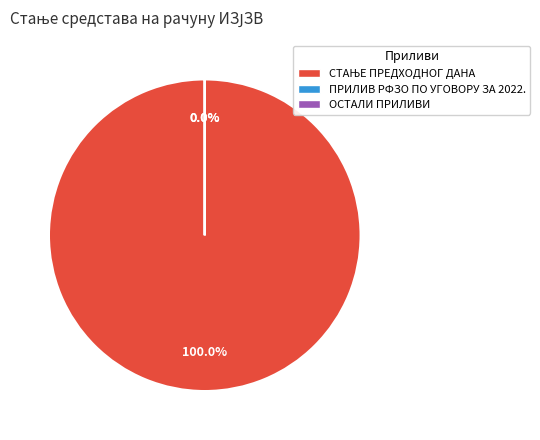

Is it true that ОСТАЛИ ПРИЛИВИ is 0% of the pie?

True